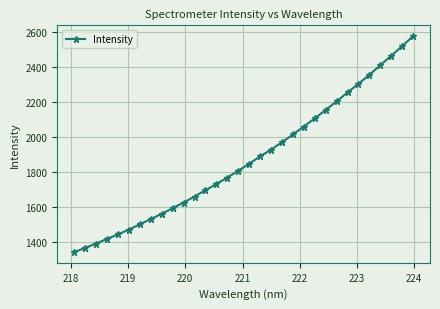

What is the value of the 9th point from the left?

1560.9